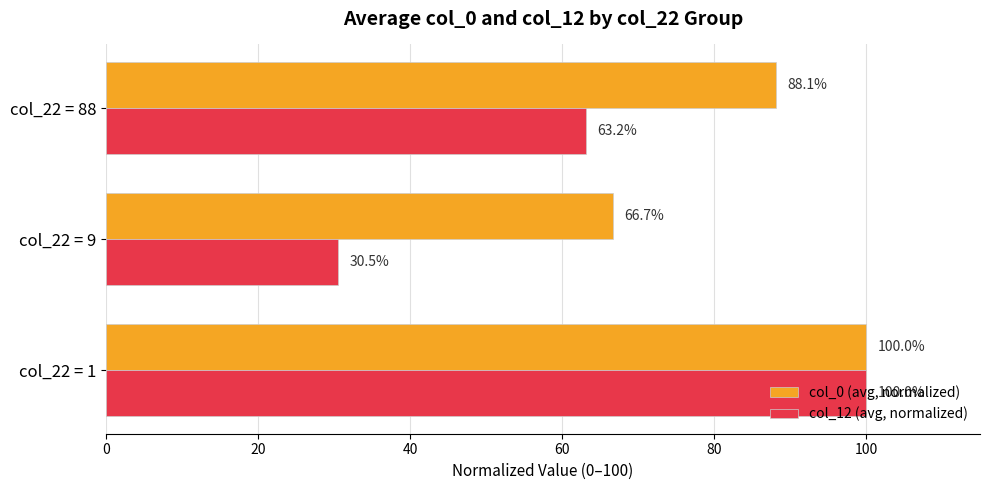

What is the smallest value displayed?

30.5